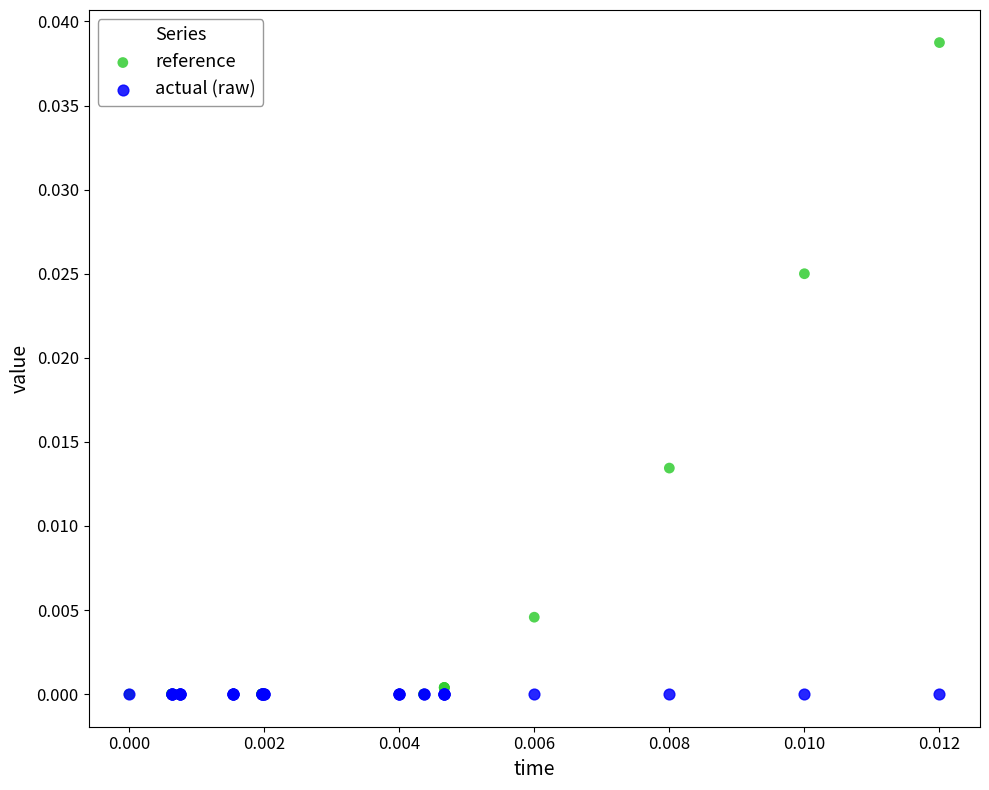

Which series reaches the maximum Y coordinate?

reference